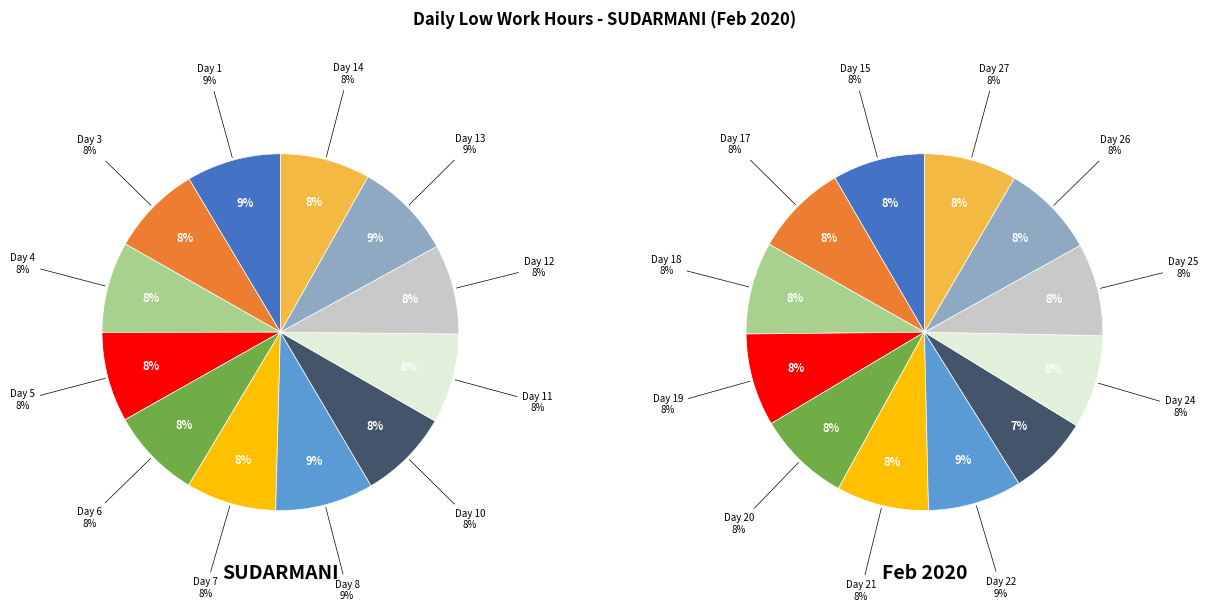

Is there any slice that represents more than half of the pie?

No